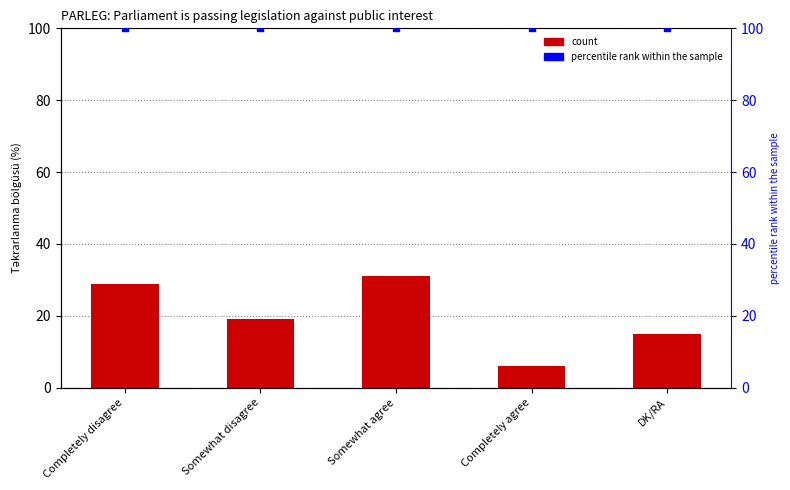

At which category is the sum across all series the highest?

Somewhat agree